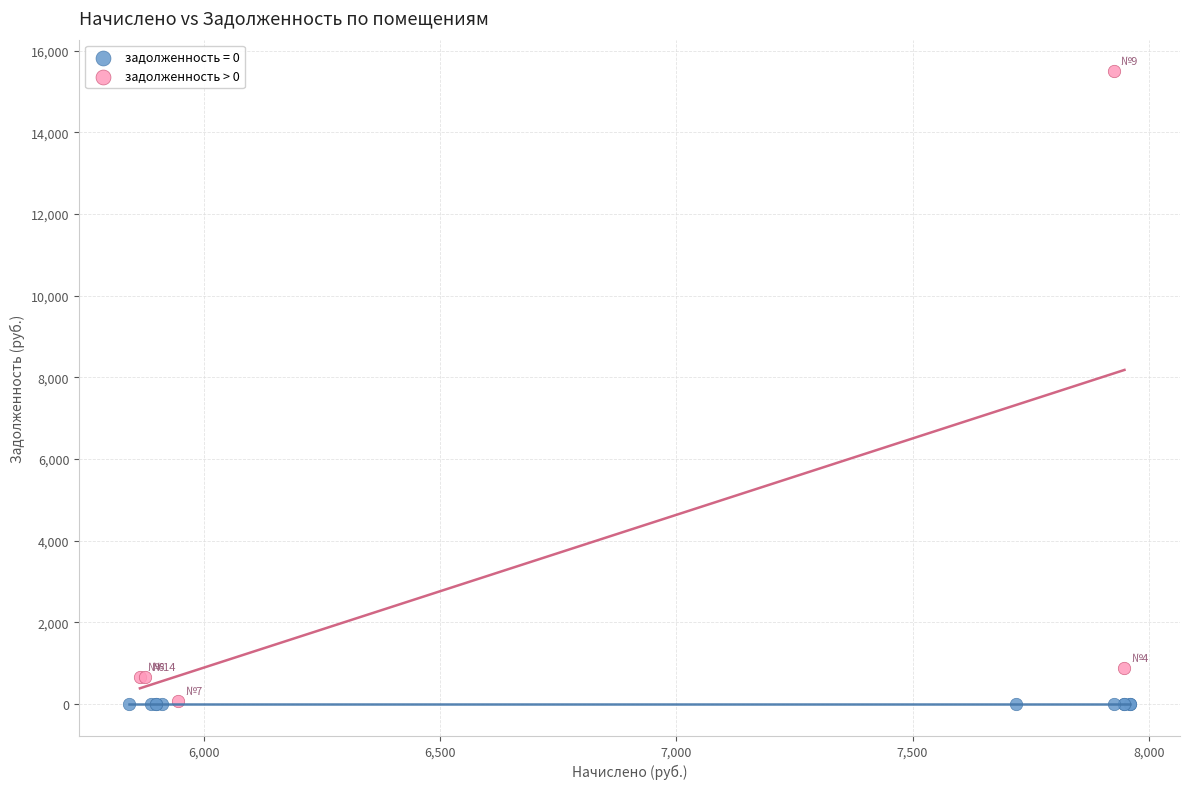

Which series contains the highest Y value?

задолженность > 0